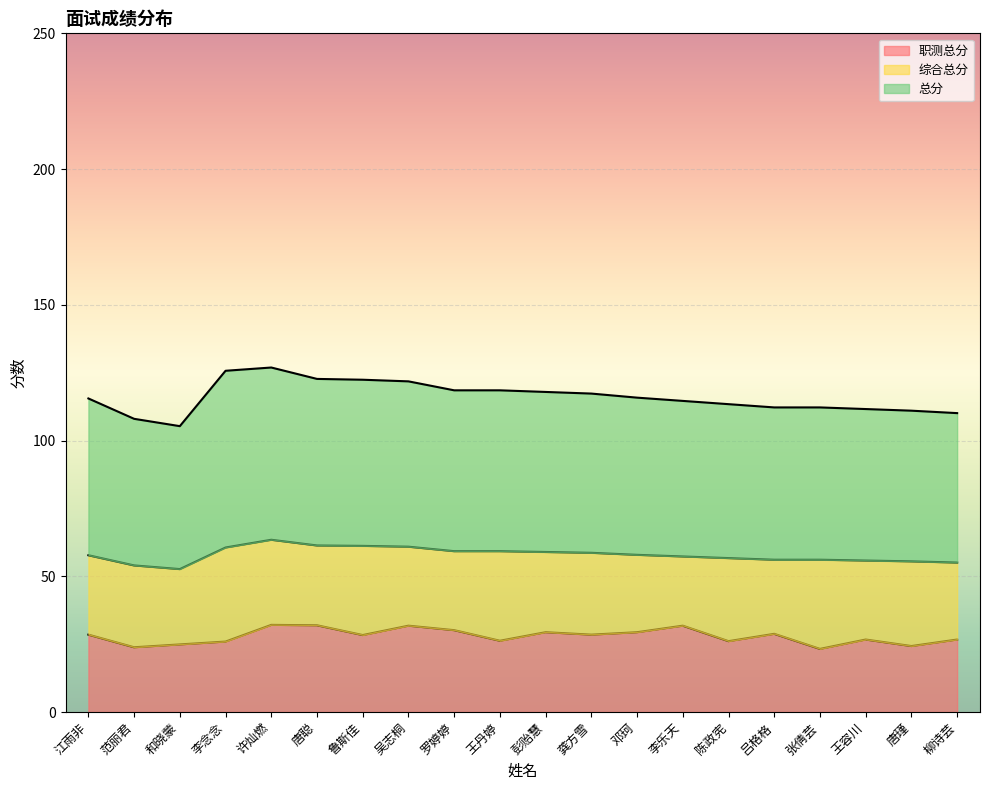

What position from the right is 吴志桐?

13